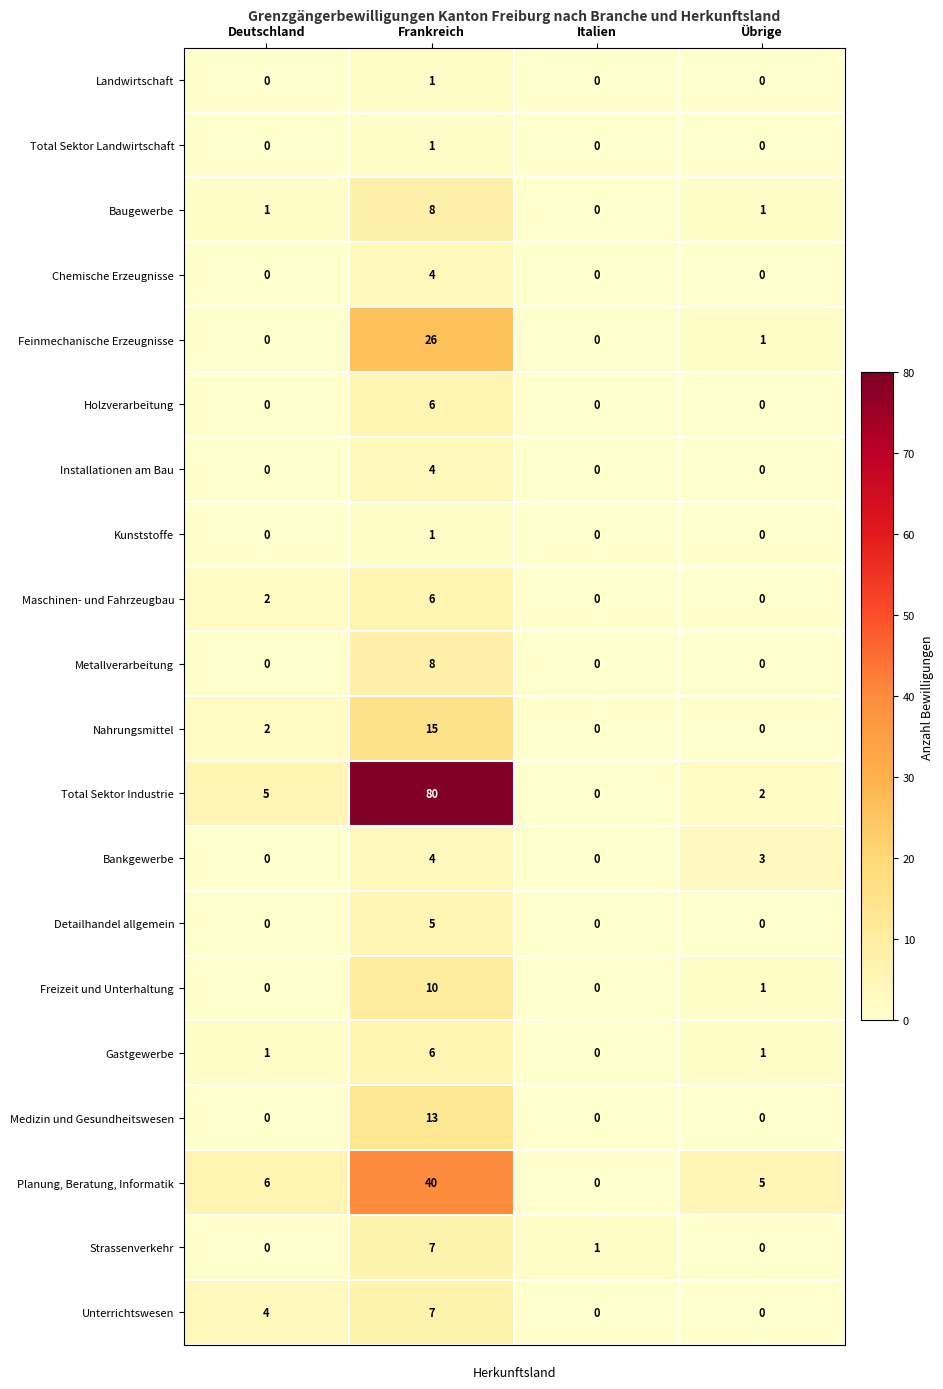

Which series has the largest range (max minus min)?

Total Sektor Industrie